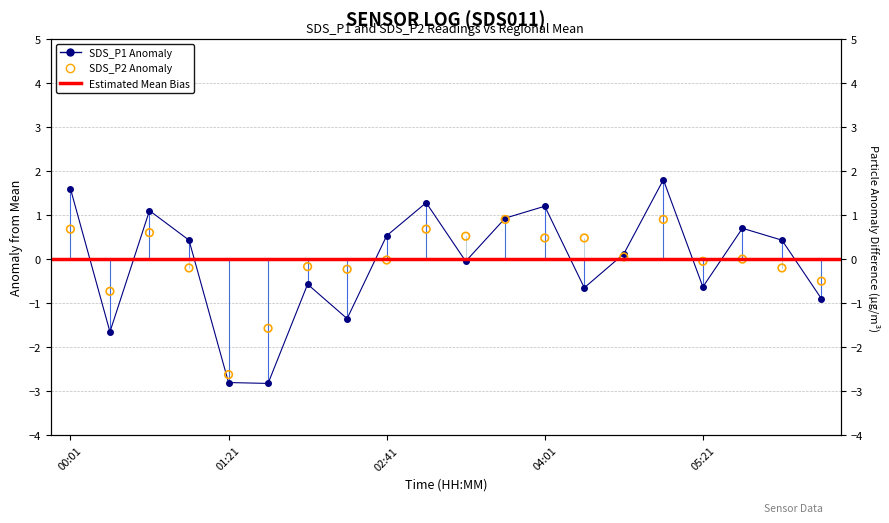

At which category is the sum across all series the highest?

05:01